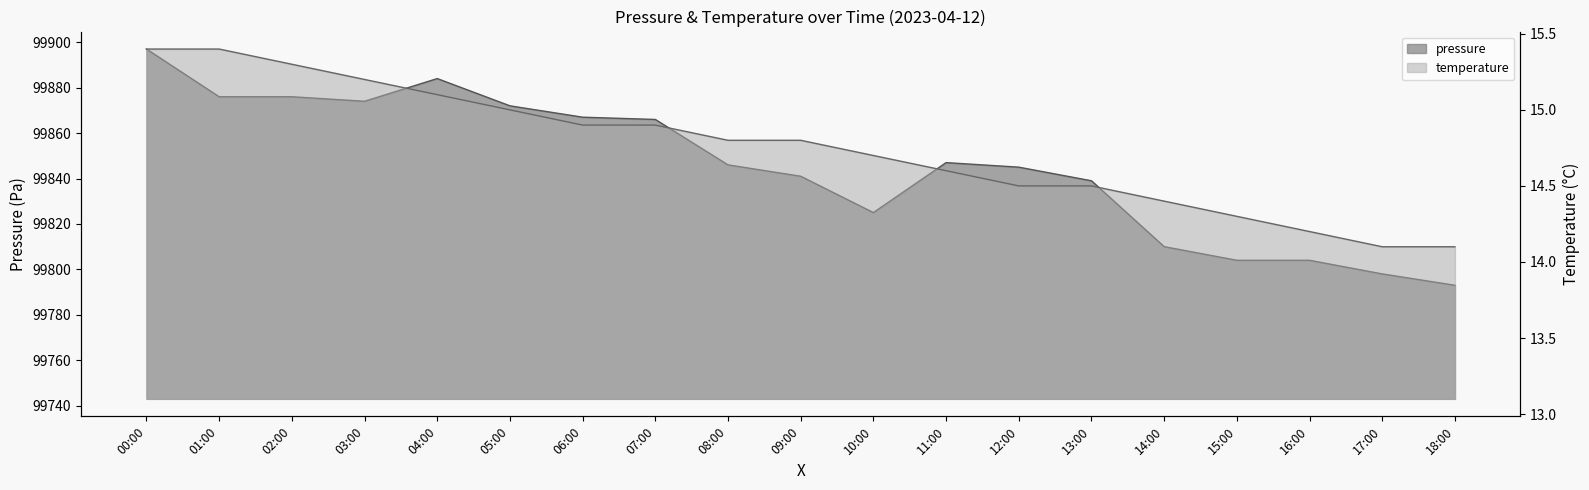

True or false: pressure and temperature cross at least once.

False